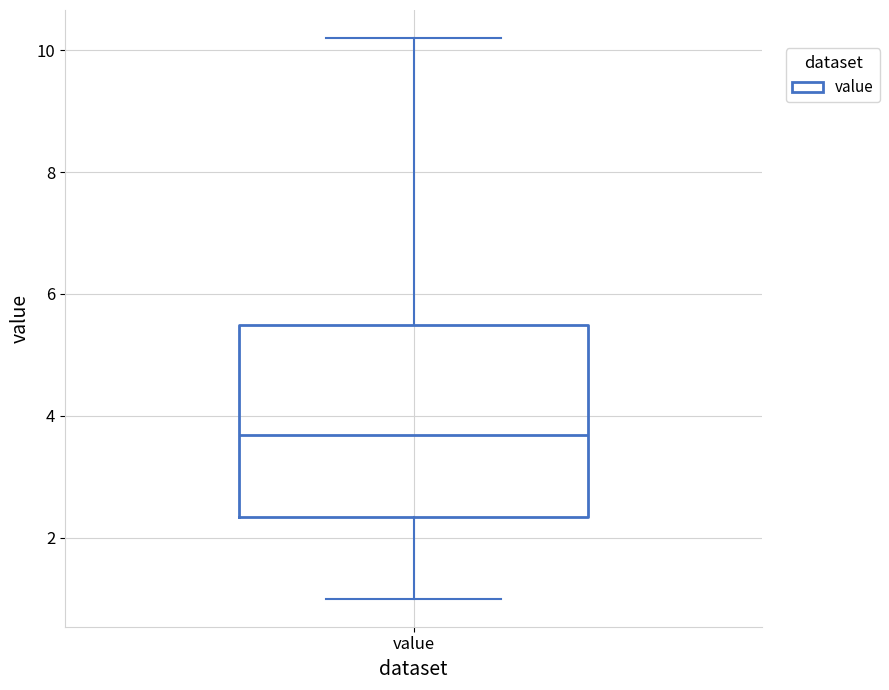

Read this box plot against the y-axis: the position of the median line, the range covered by the box, and the ends of both whiskers. The values are not printed on the chart, so give them approximately, as read against the axis.

median 3.6, box 2.4 to 5.4, whiskers 1.0 to 10.2